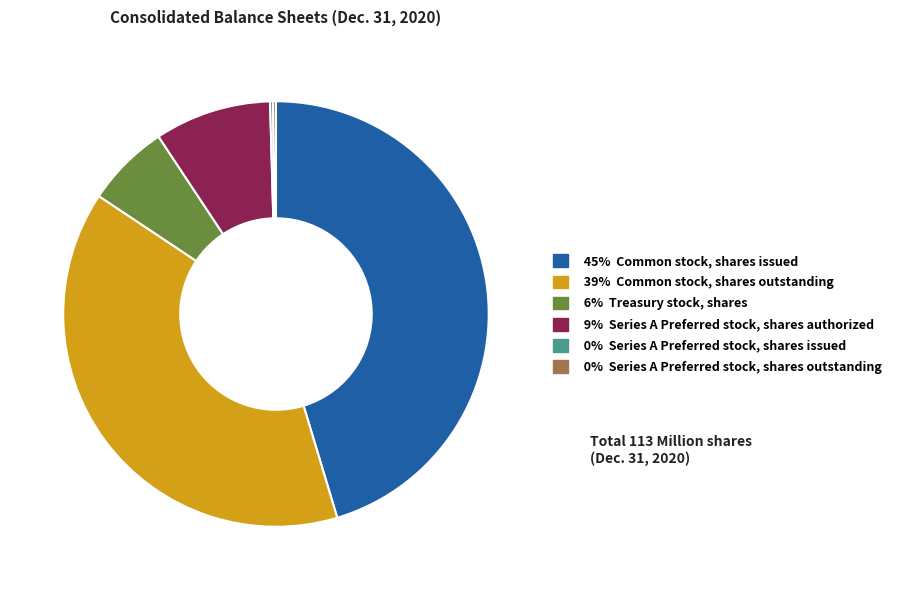

Is there a majority slice in this chart?

No